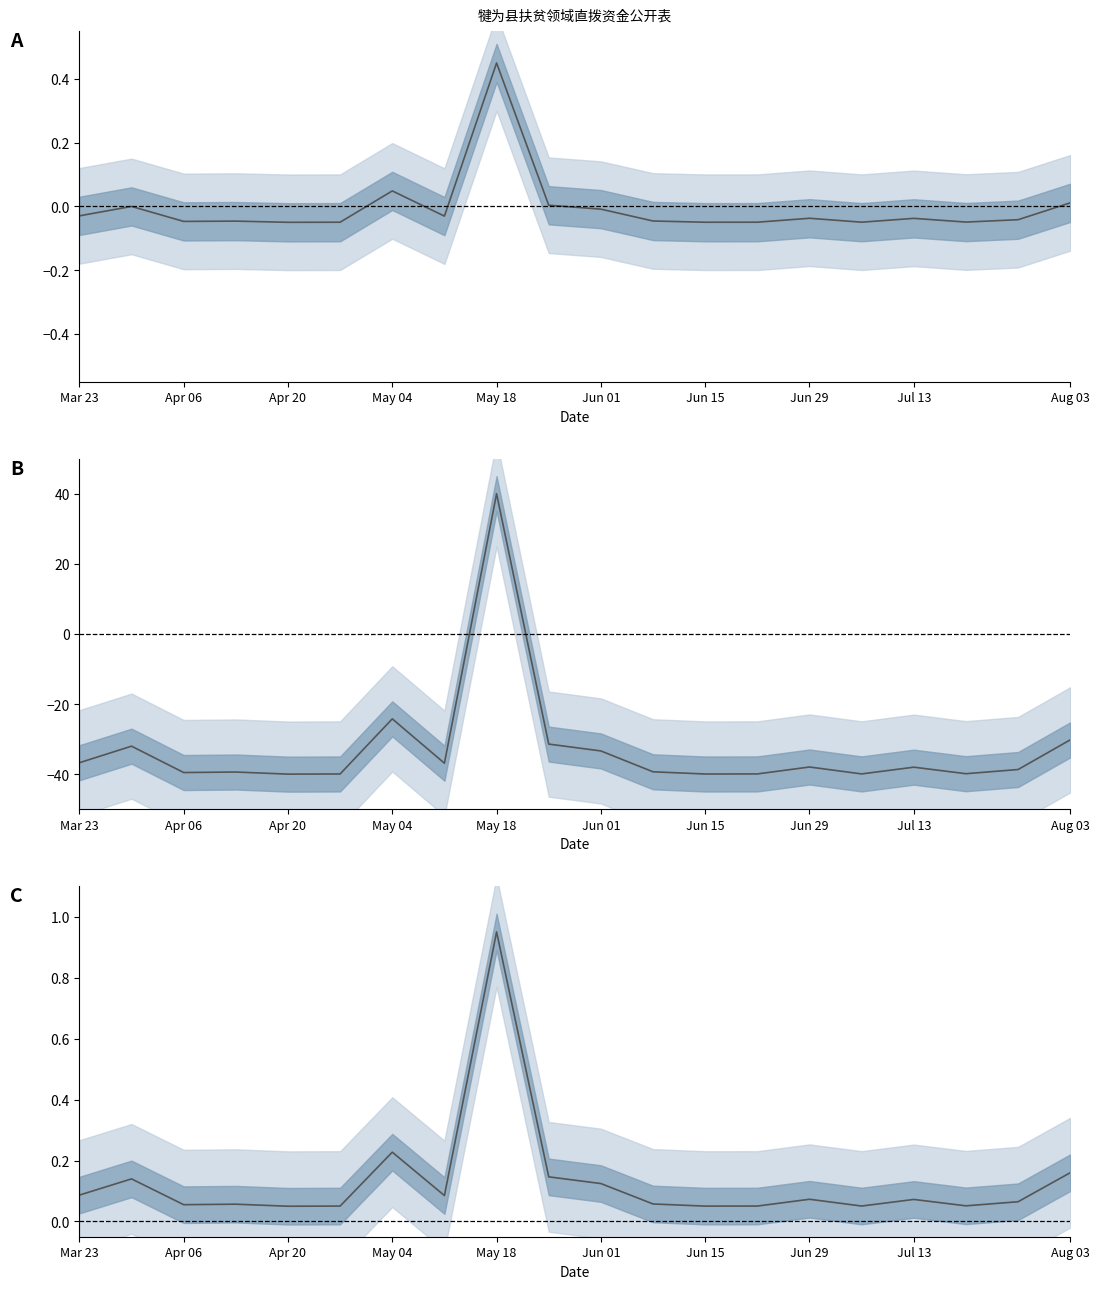

At which category does the data reach its first local valley?

Apr 06